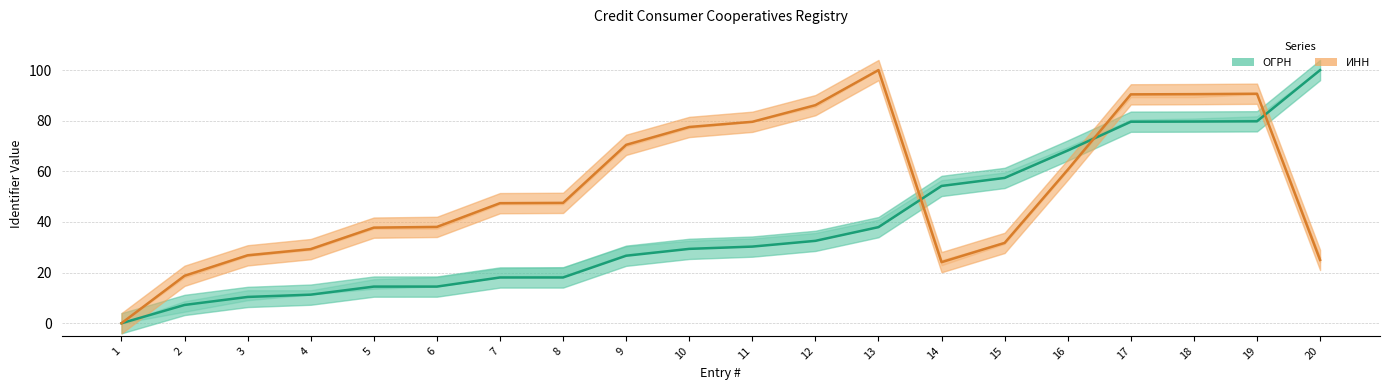

At which label does ИНН reach its minimum?

1